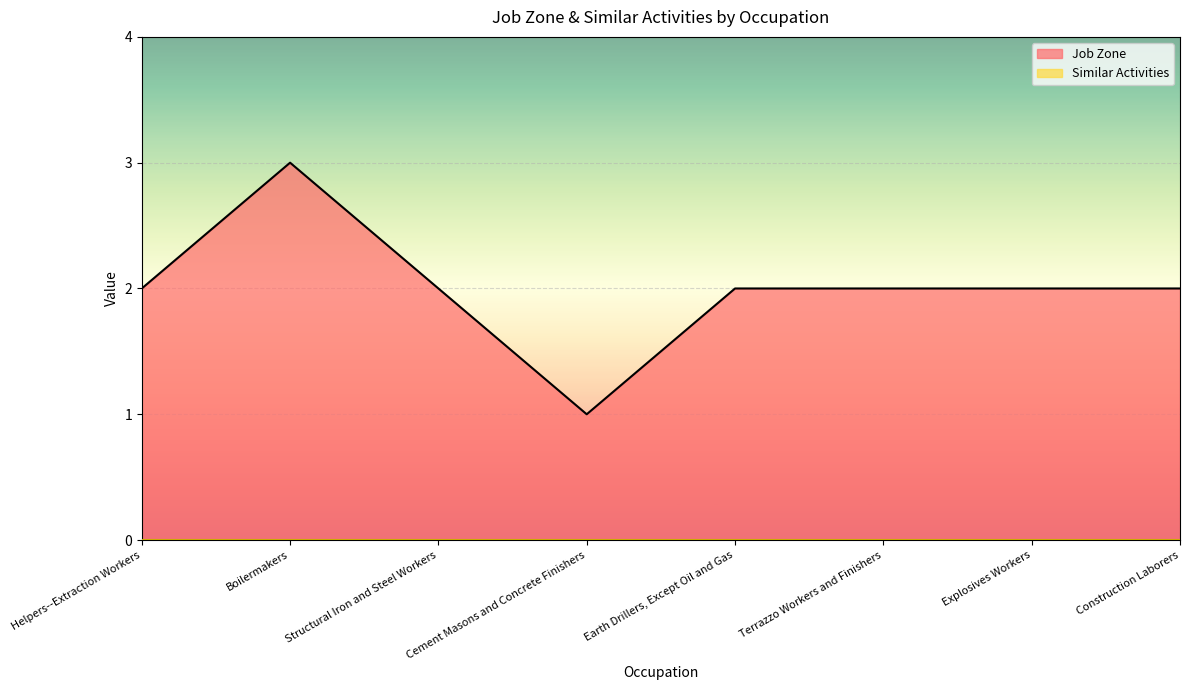

At which category does the data reach its first local valley?

Cement Masons and Concrete Finishers